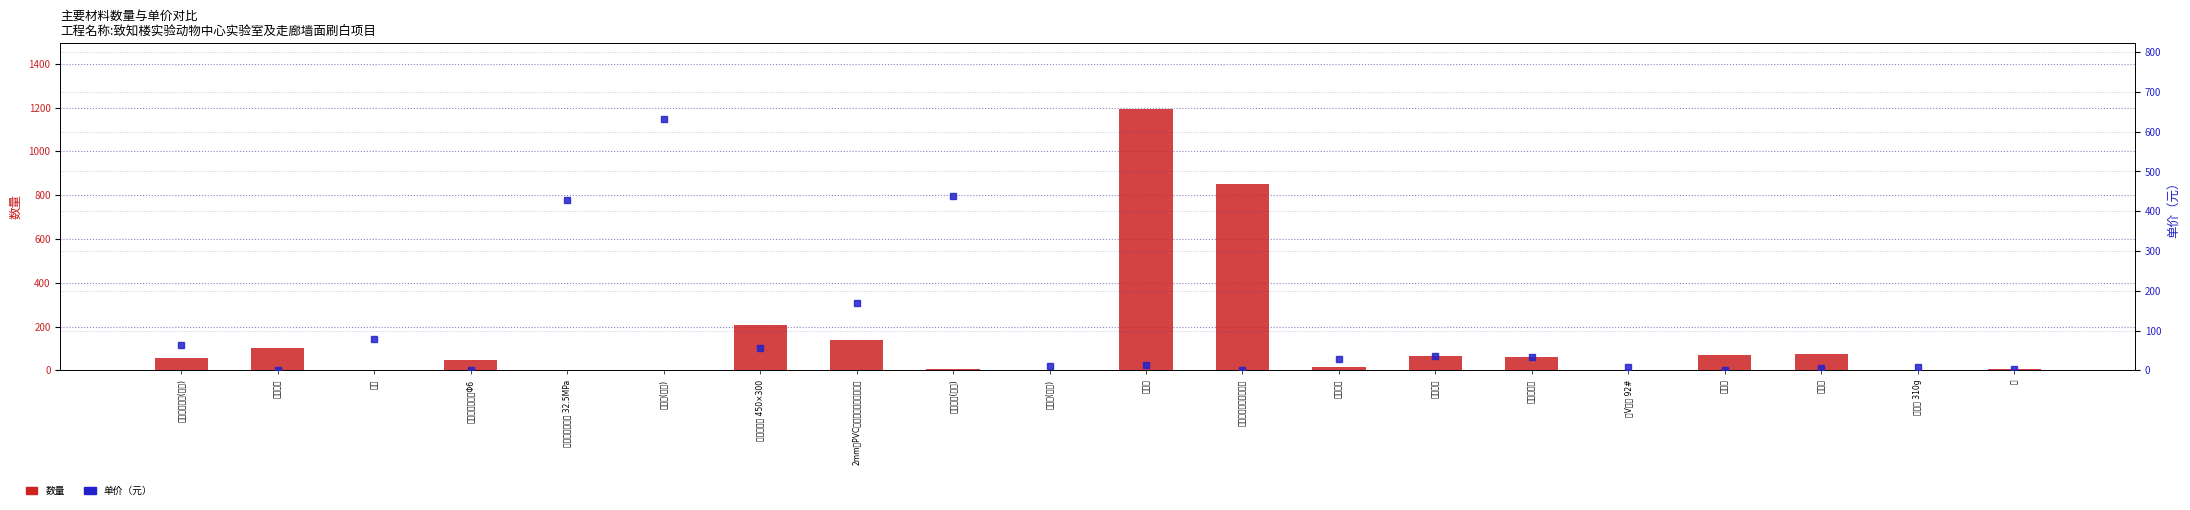

What value does the 数量 series have at 调和漆(综合)?

0.2